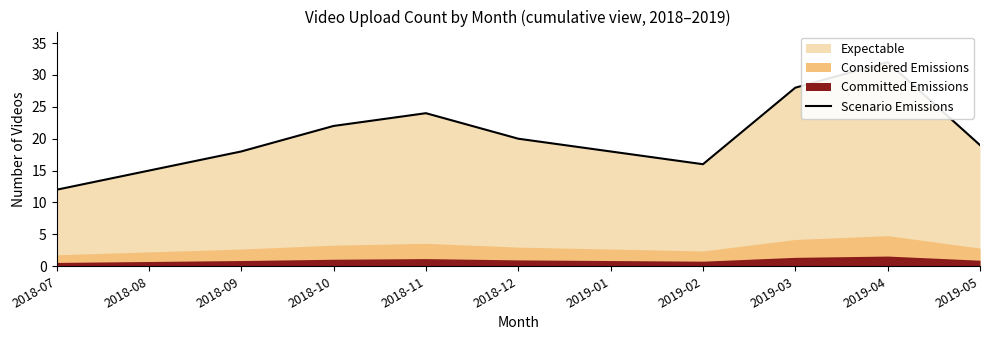

What position from the left is 2019-02?

8